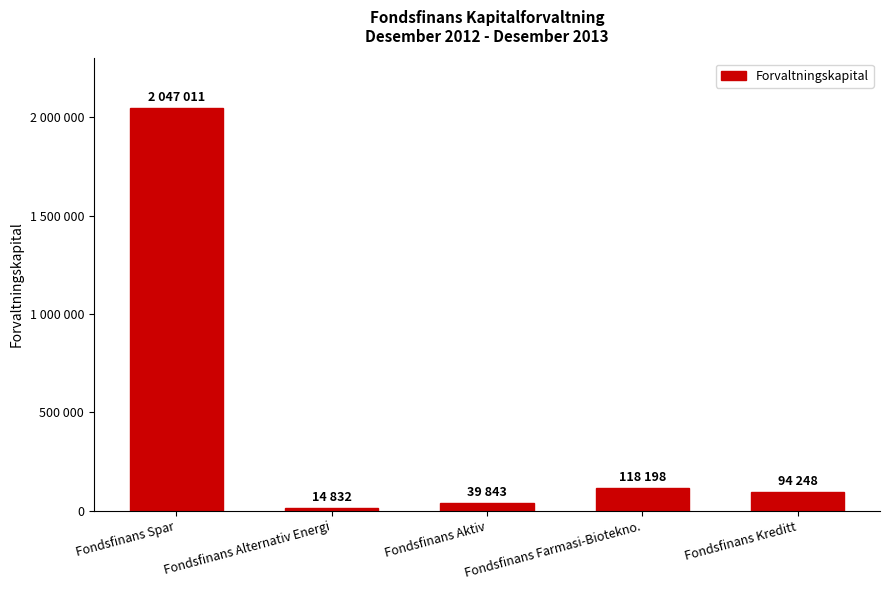

At which category does the chart reach its peak across all series?

Fondsfinans Spar